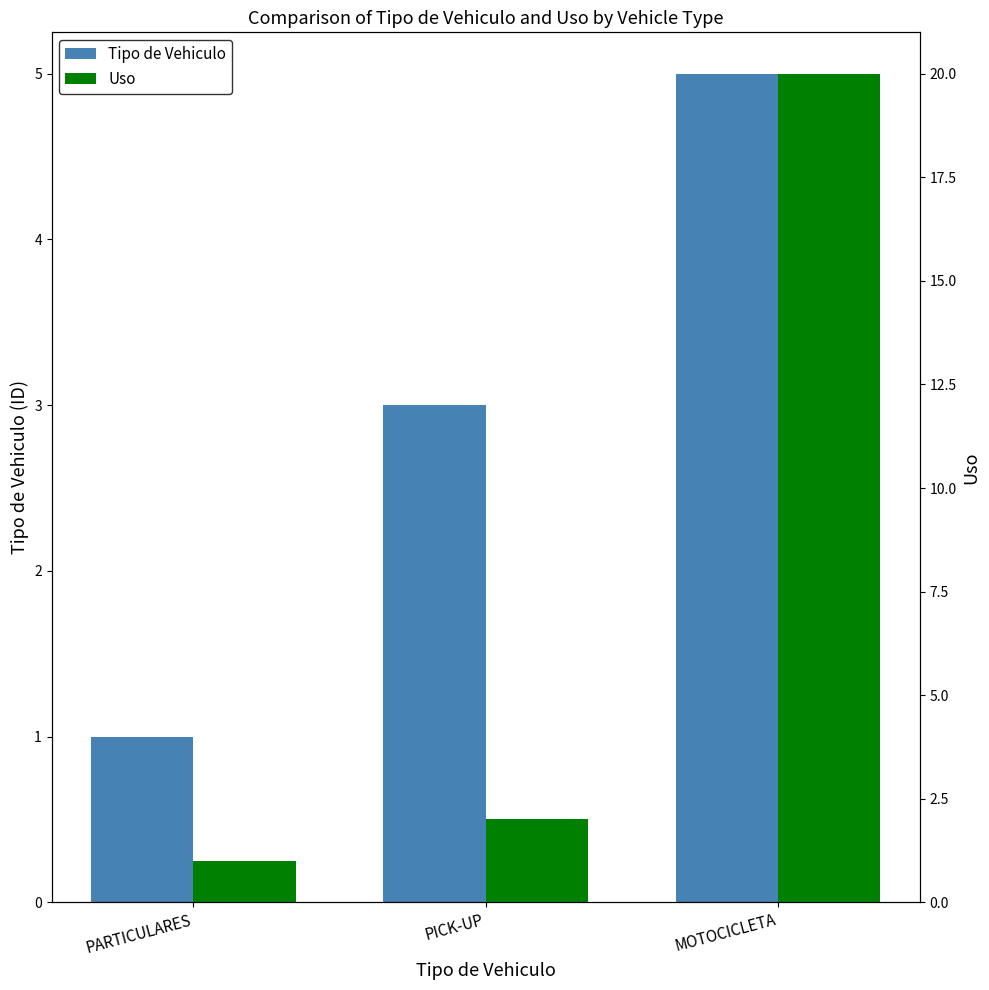

At which label does Tipo de Vehiculo first exceed 3?

MOTOCICLETA